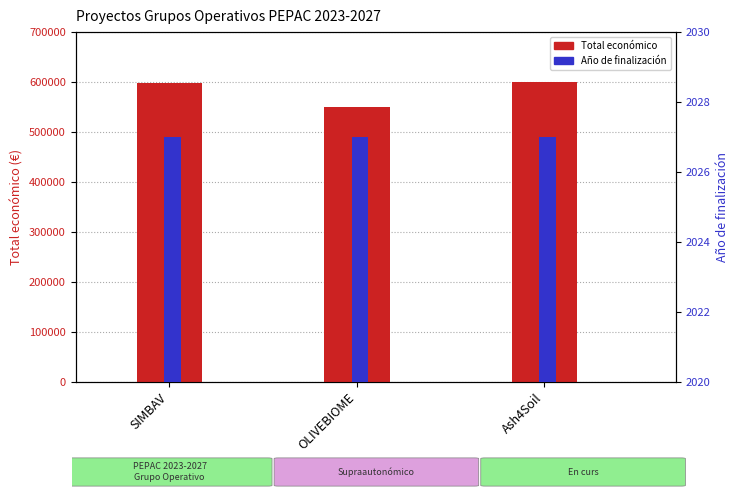

What is the label of the 1st bar from the right?

Ash4Soil